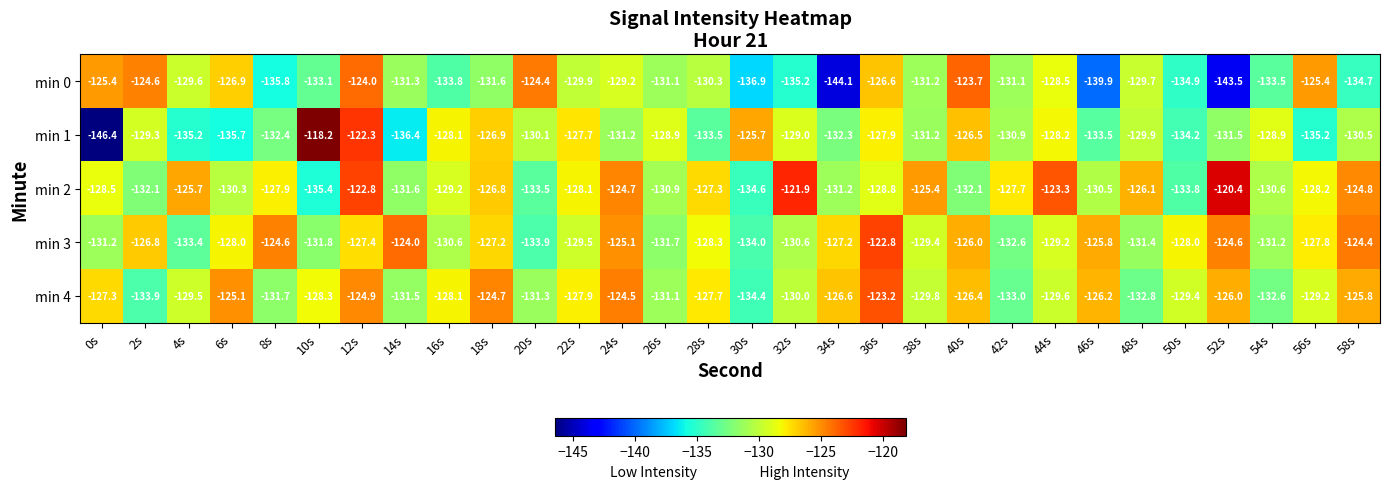

What is the total value across all series at 56s?

-645.8